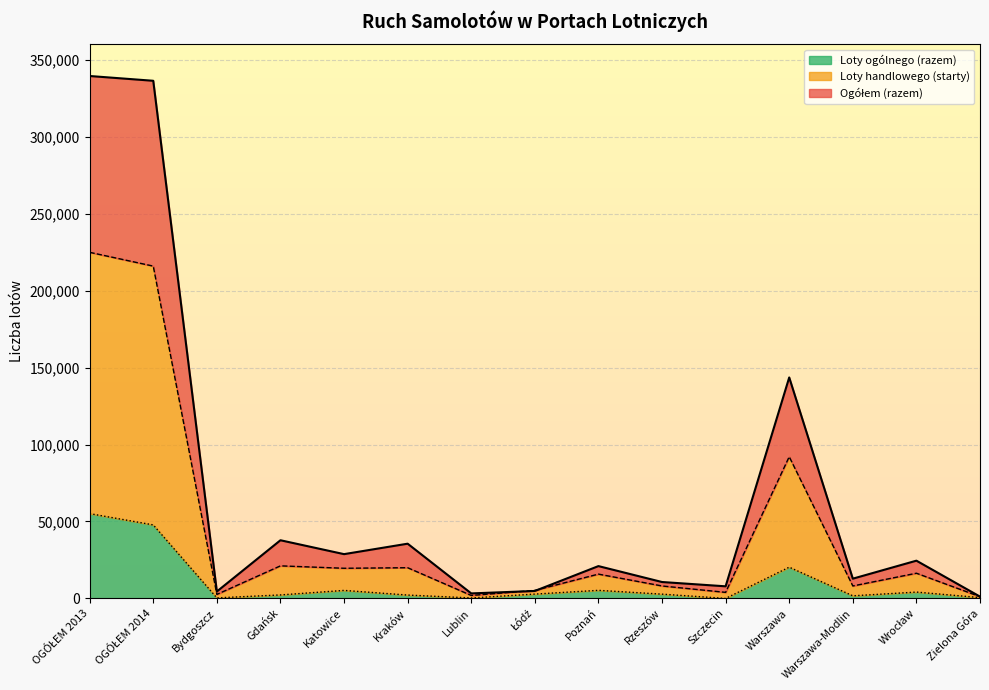

What is the approximate value of Loty handlowego (starty) at Warszawa?

92063